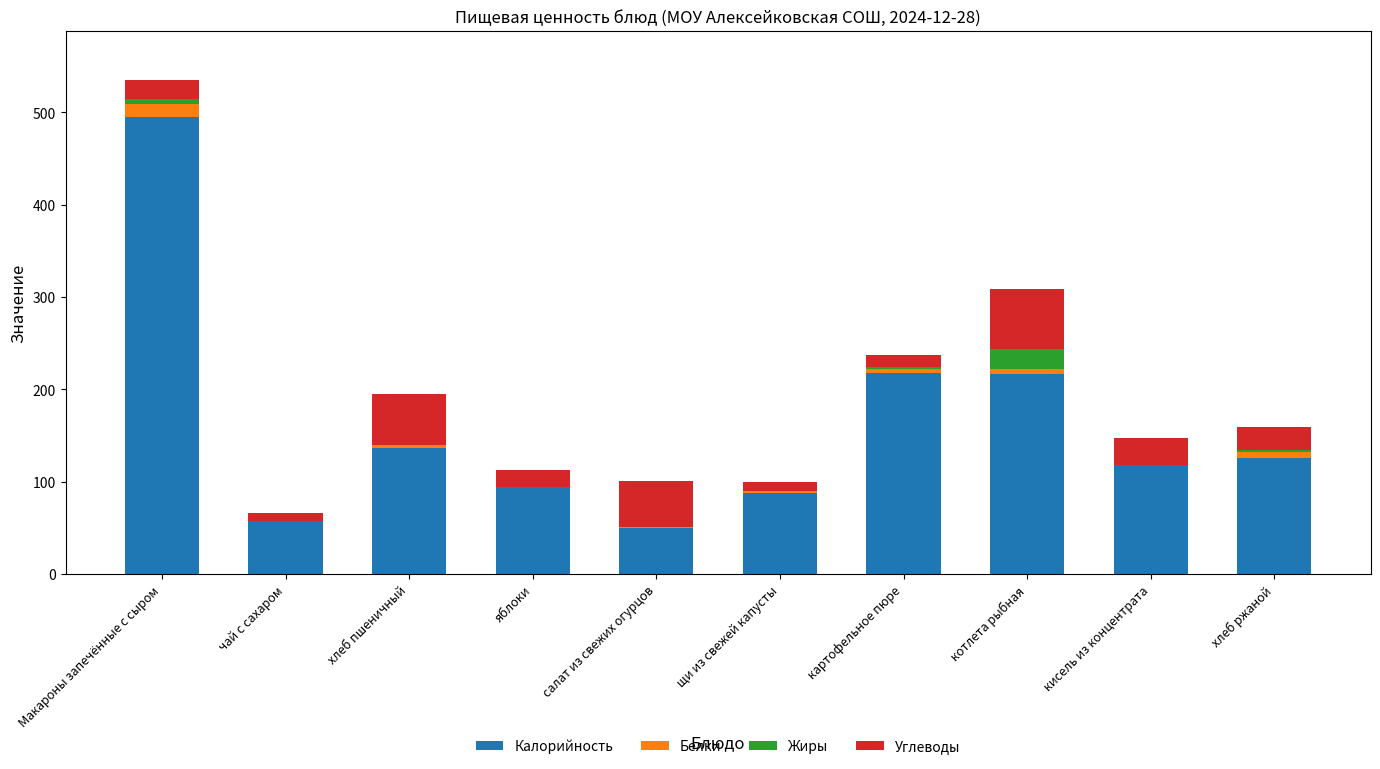

True or false: Калорийность has a value of 118 at кисель из концентрата.

True